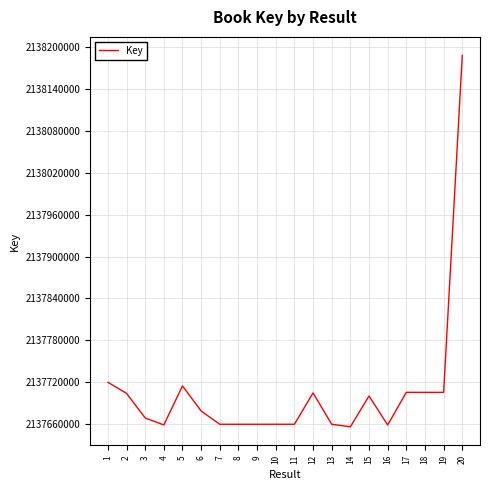

What is the maximum value shown in the chart?

2138188512